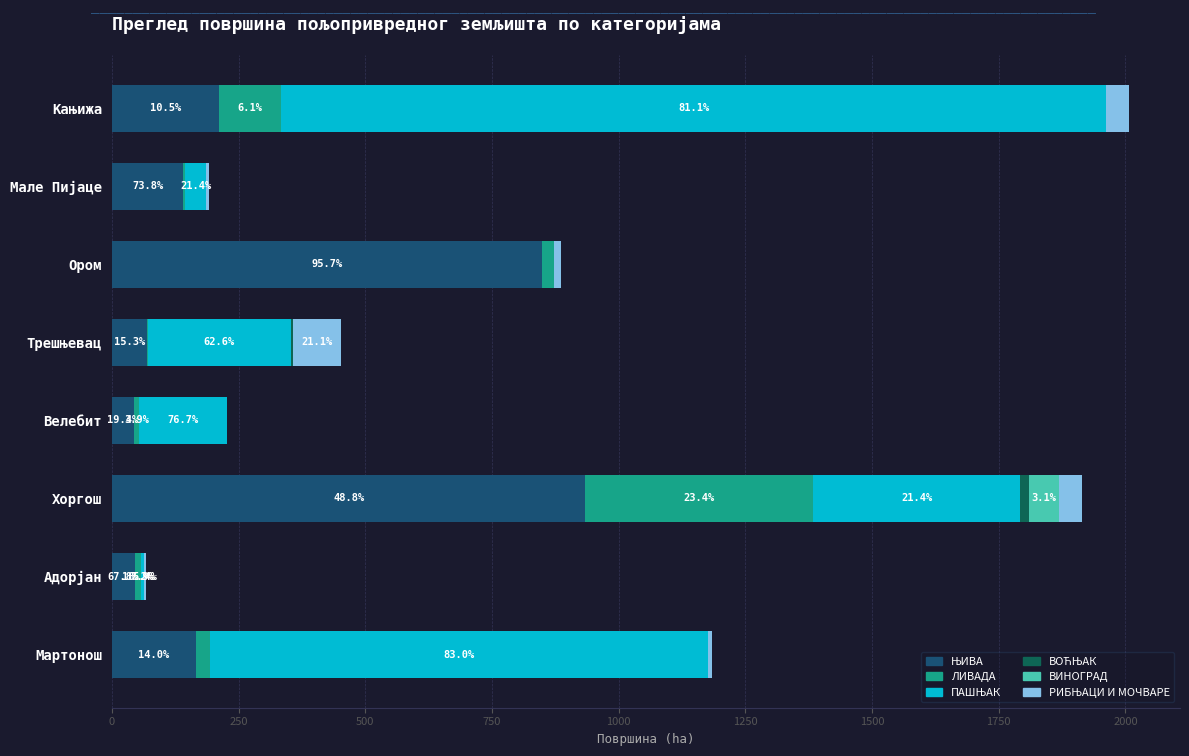

Count the number of categories in the chart.

8